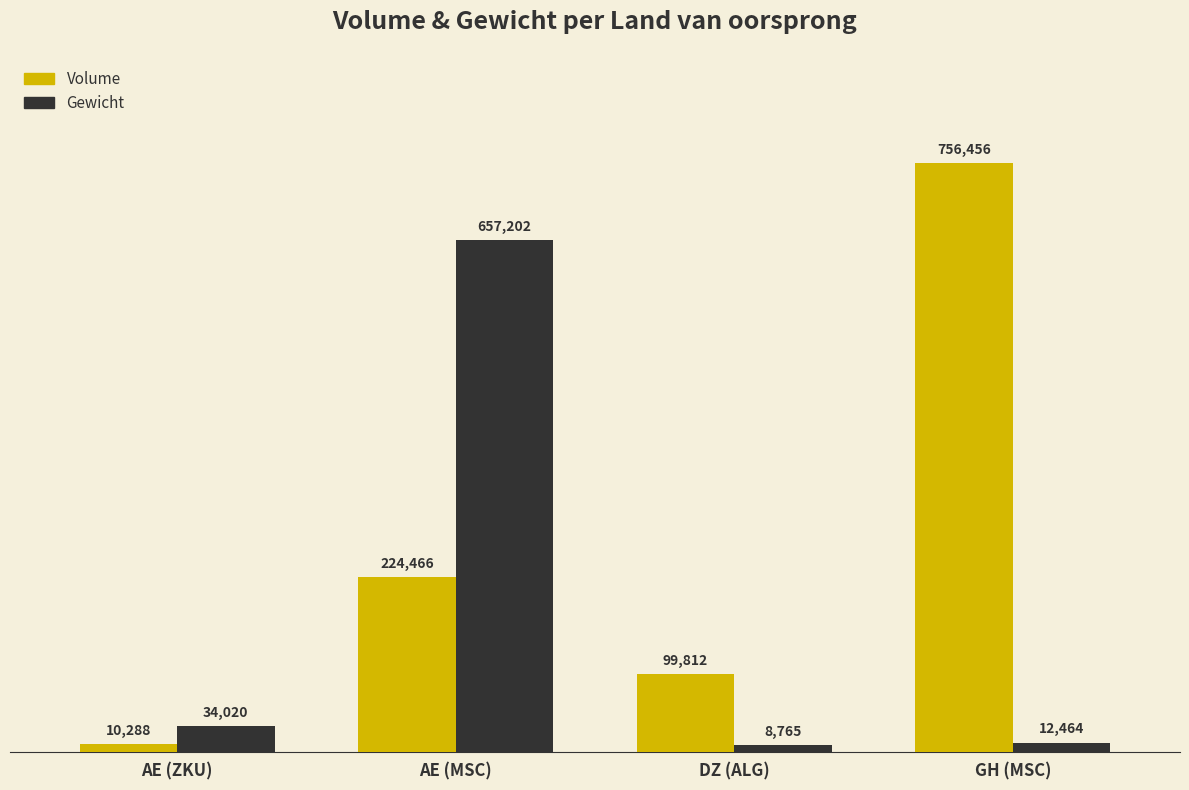

How many distinct data groups are displayed?

2